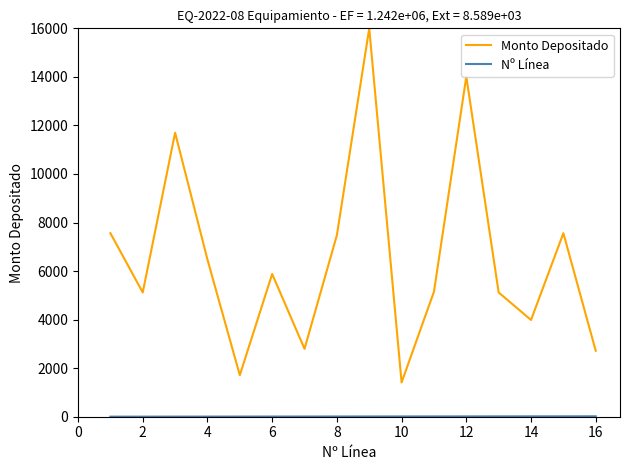

What is the minimum value shown in the chart?

1.0